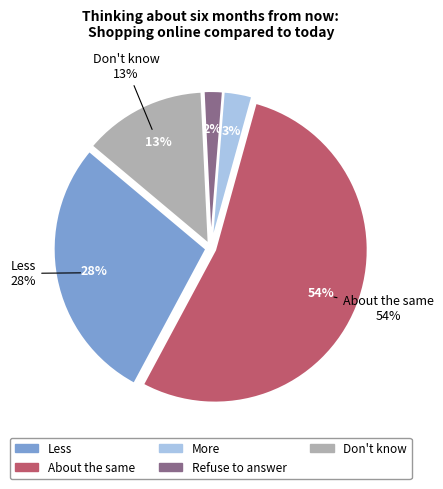

Does any single category account for the majority?

Yes